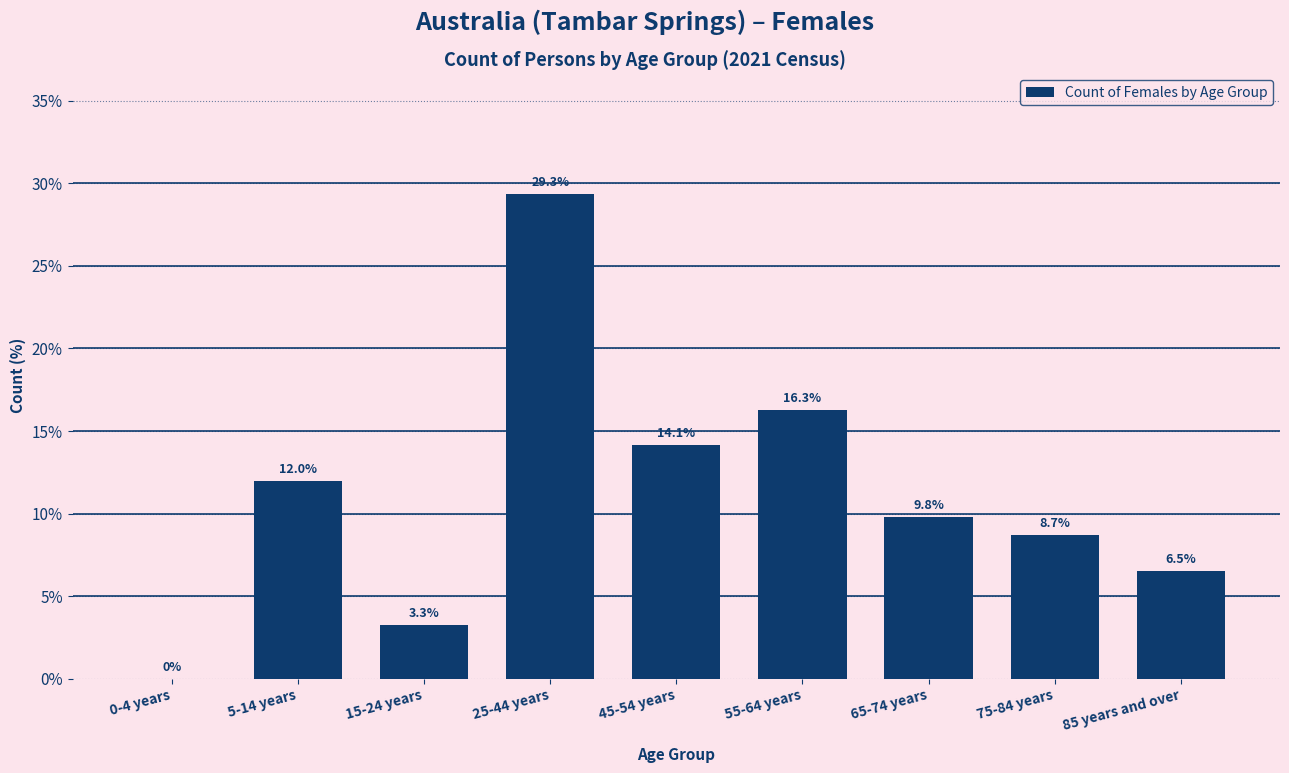

Reading left to right, list all the values displayed in this chart.

0-4 years=0.0	5-14 years=12.0	15-24 years=3.3	25-44 years=29.3	45-54 years=14.1	55-64 years=16.3	65-74 years=9.8	75-84 years=8.7	85 years and over=6.5